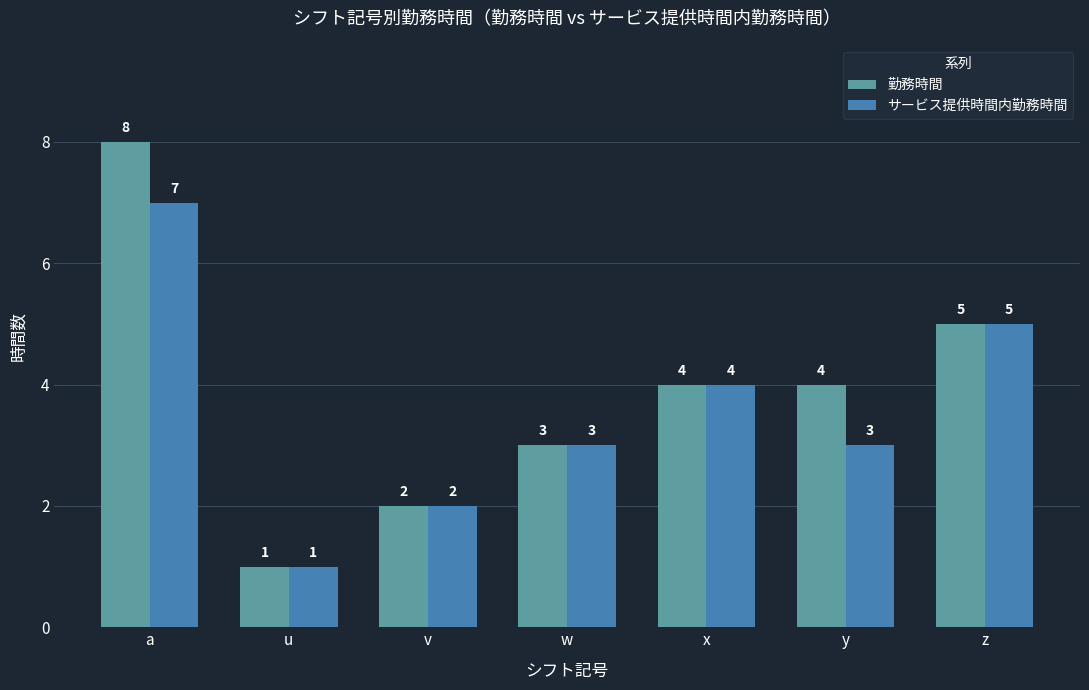

What is the highest value of the 勤務時間 series?

8